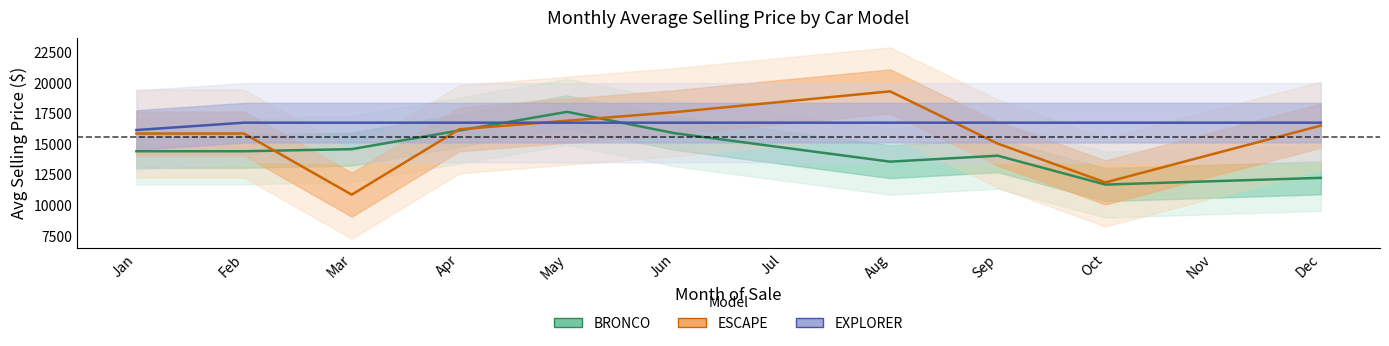

Between Jul and Sep, which series saw the biggest shift?

ESCAPE